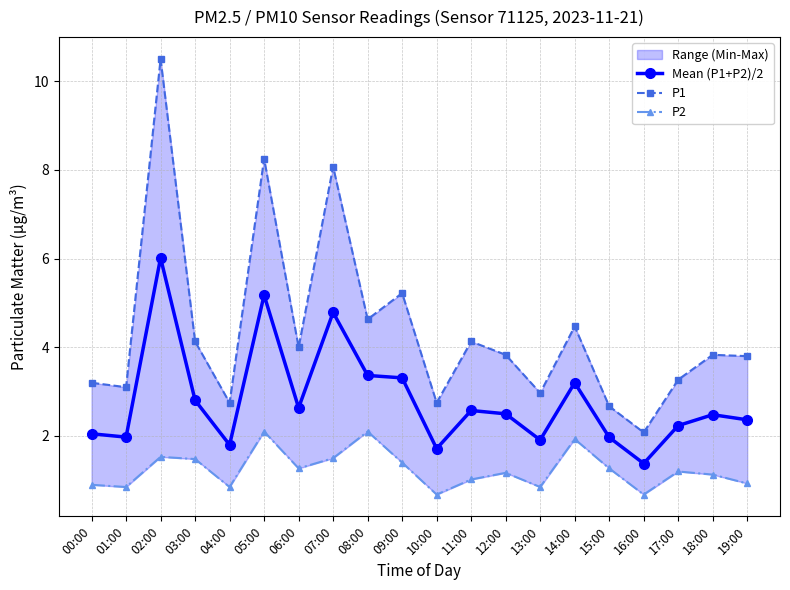

What is the total value across all series at 14:00?

9.6